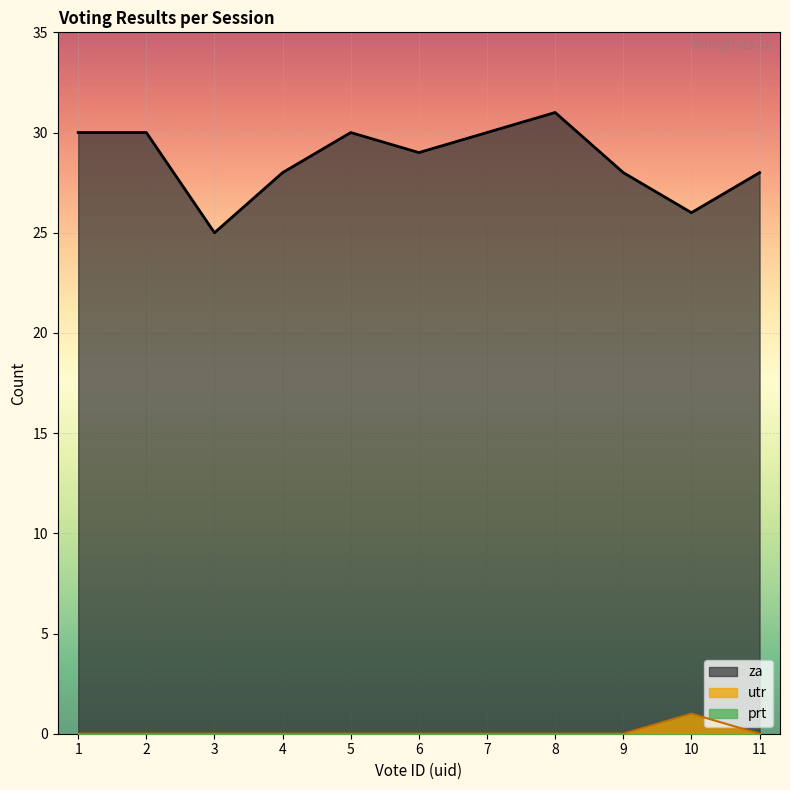

What is the value of the za point at the 3rd from the left?

25